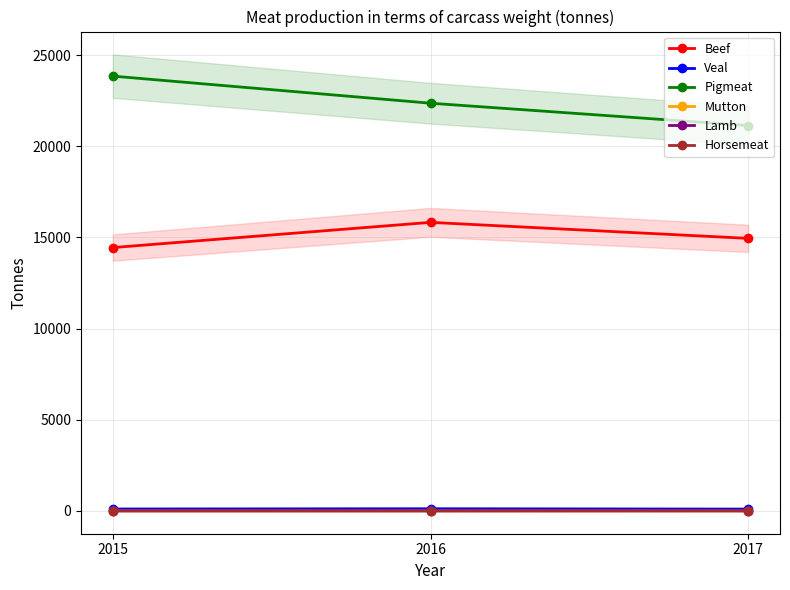

Between 2017 and 2015, which is larger?

2017